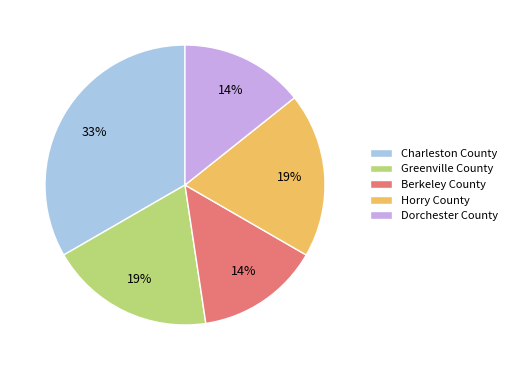

To the nearest percent, what portion does Berkeley County represent?

14%